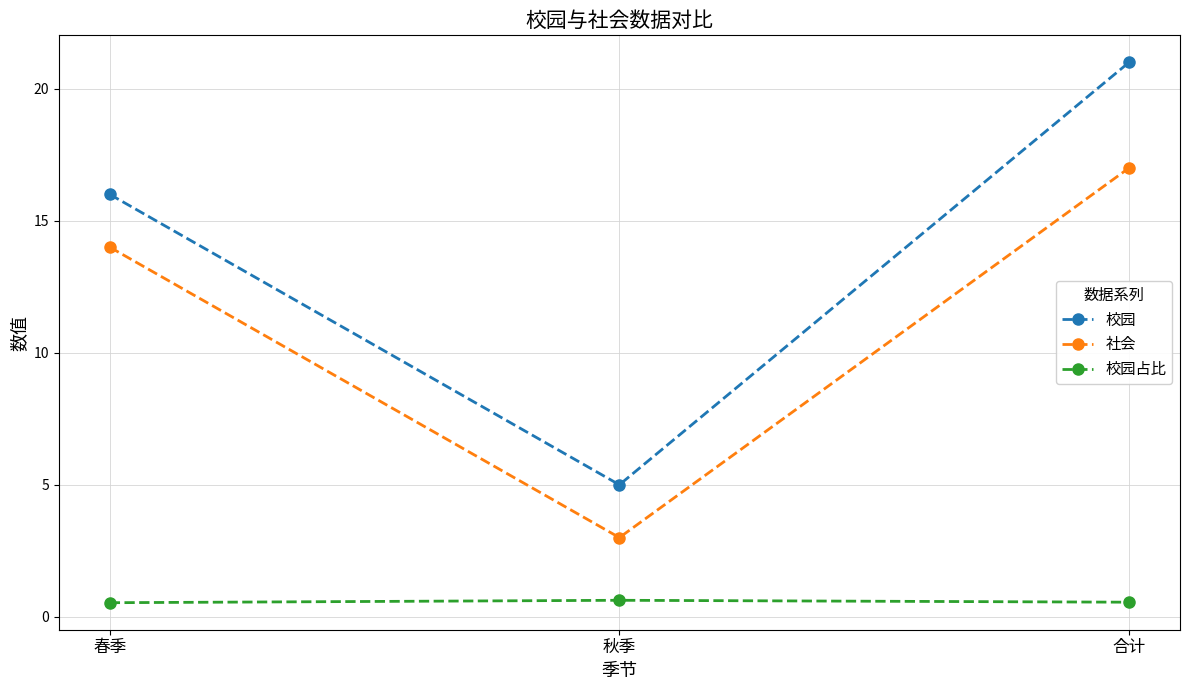

Count the number of categories in the chart.

3